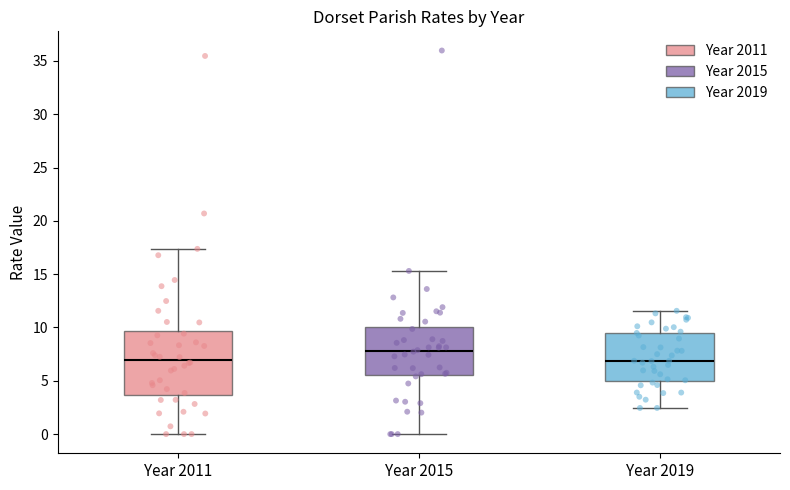

Reading left to right, transcribe this box plot: for each box, give where its median line is, the range the box spans, and where its two whiskers end, as read against the y-axis. The values are not printed on the chart, so give them approximately, as read against the axis.

Year 2011: median 7.0, box 3.5 to 9.5, whiskers 0.0 to 17.5
Year 2015: median 8.0, box 5.5 to 10.0, whiskers 0.0 to 15.5
Year 2019: median 7.0, box 5.0 to 9.5, whiskers 2.5 to 11.5